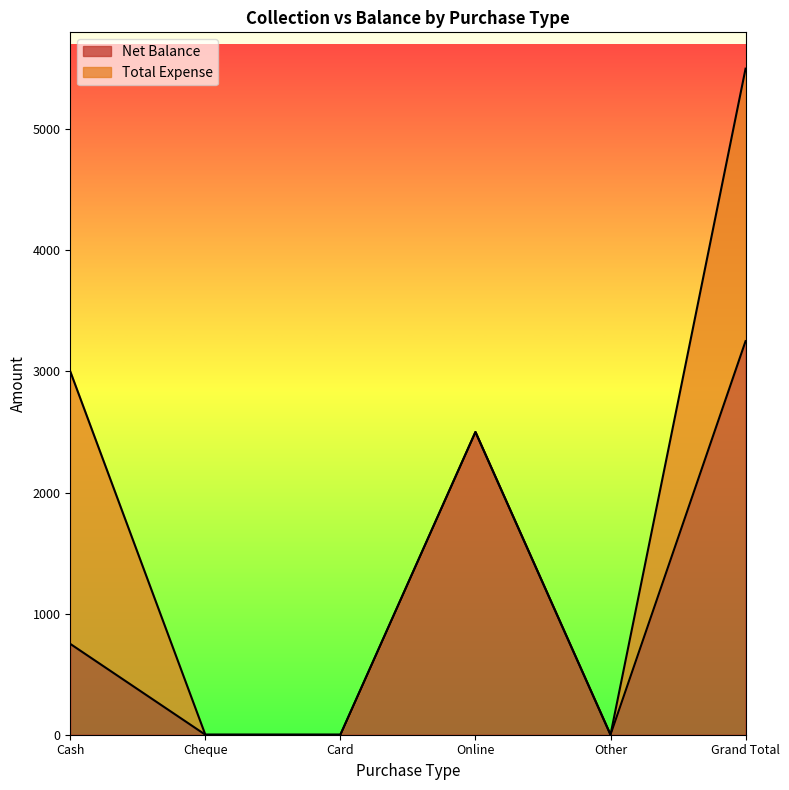

List the labels in order of value, smallest first.

Cheque, Card, Other, Cash, Online, Grand Total